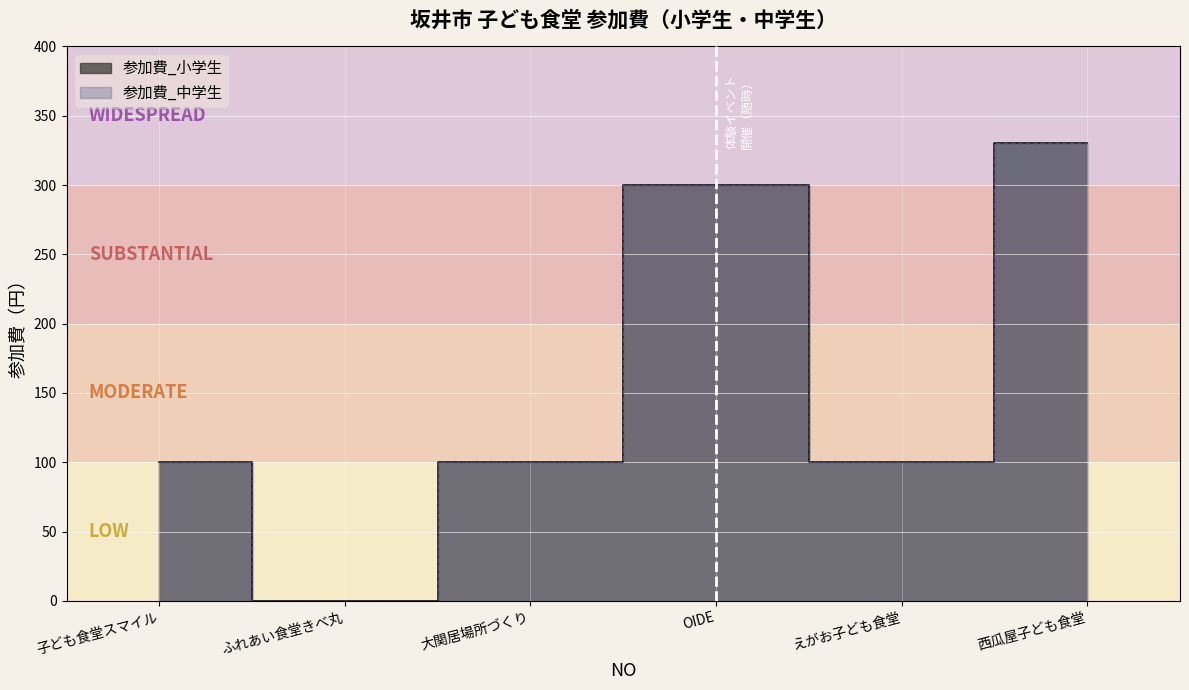

The value of 参加費_中学生 at 子ども食堂スマイル is 159. True or false?

False